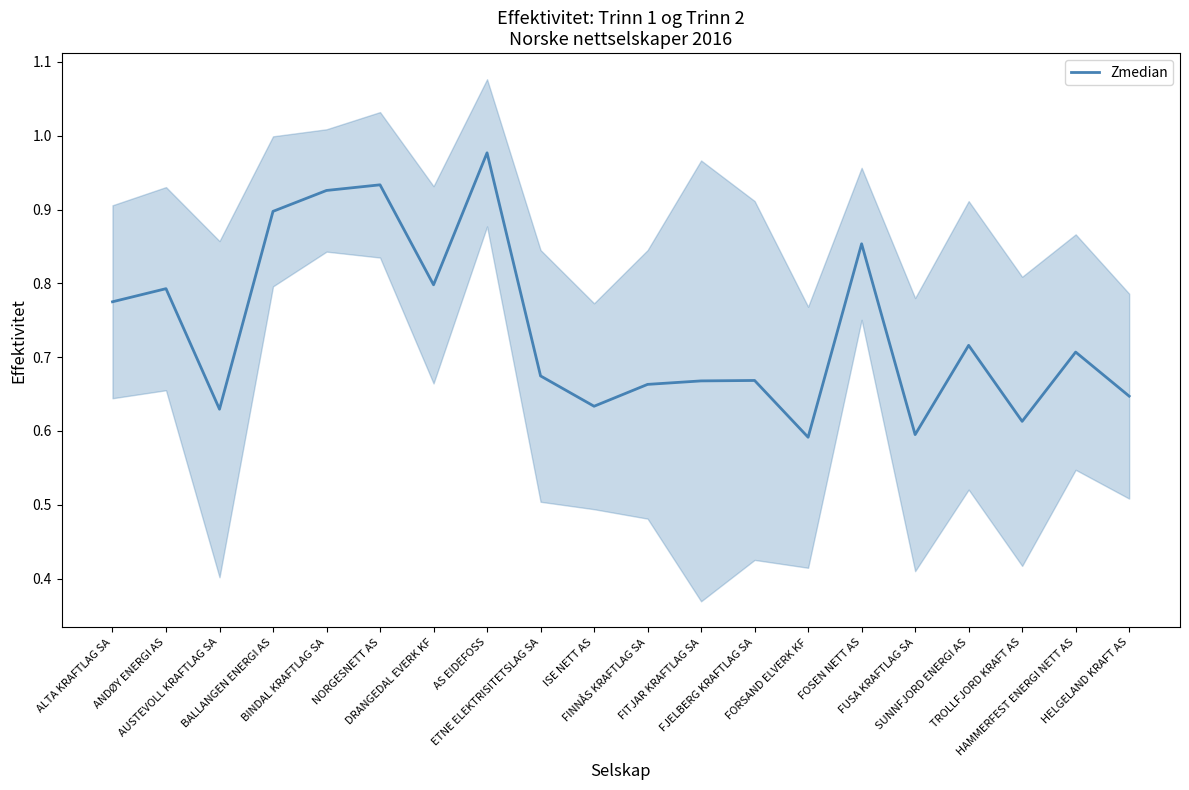

What is the greatest value displayed?

1.0